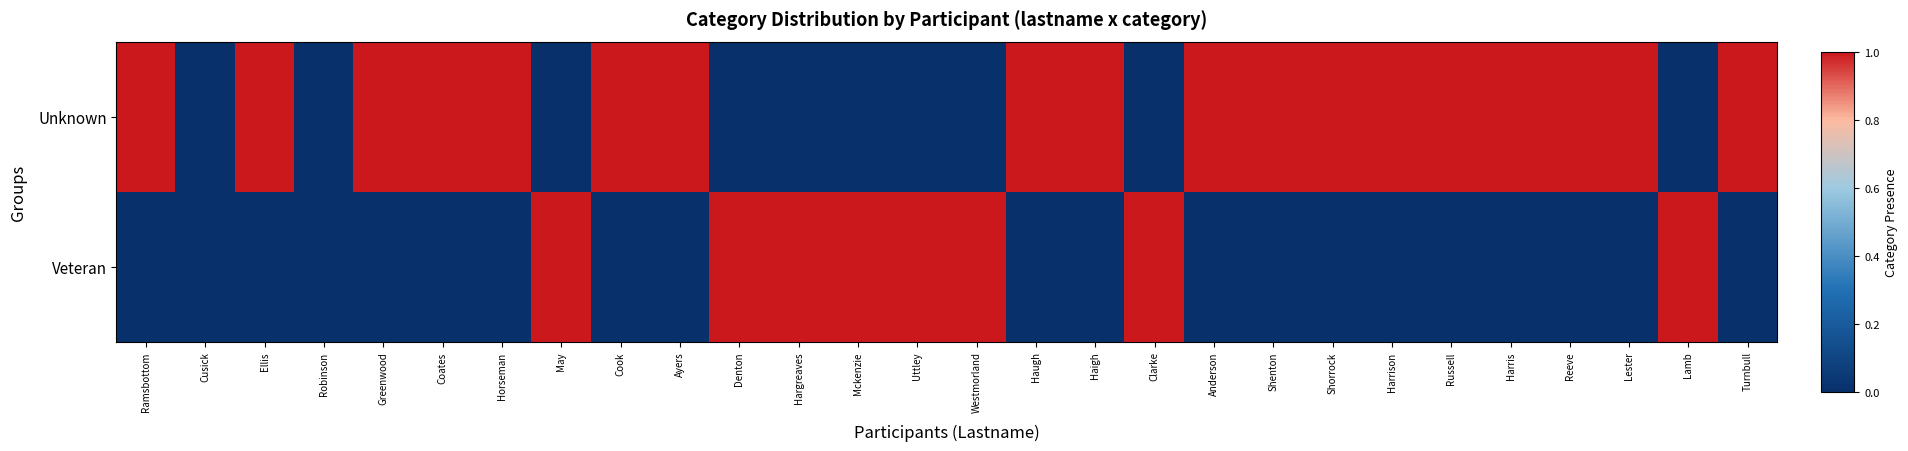

Which series has the largest total across all categories?

Unknown